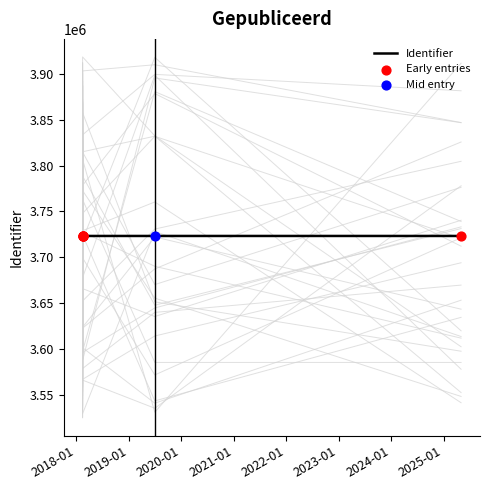

Between 2019-07-01 07:26:26 and 2018-02-13 11:10:31, which is larger?

2019-07-01 07:26:26